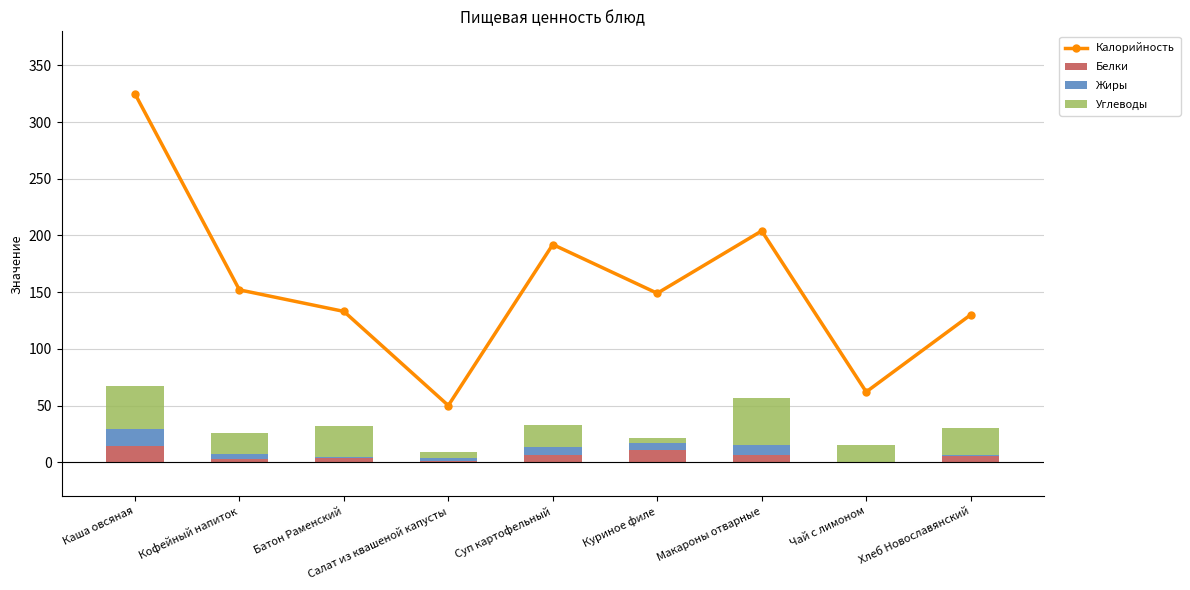

Which label corresponds to the largest value in the chart?

Каша овсяная